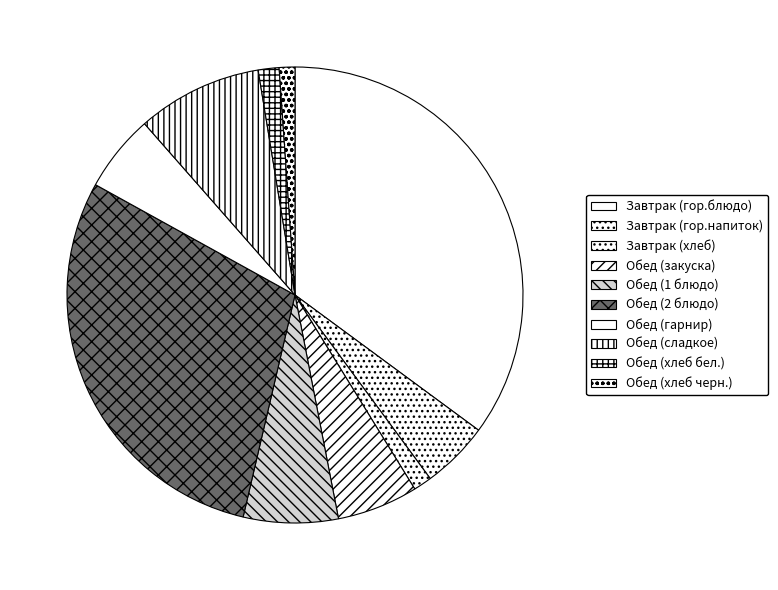

What percentage is NOT represented by Обед (закуска)?

94.3%